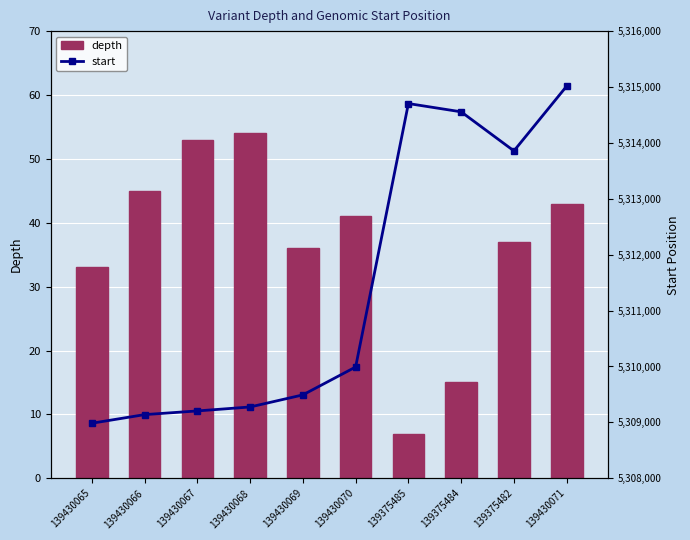

What is the difference between the highest and lowest values at 139430067?

5309152